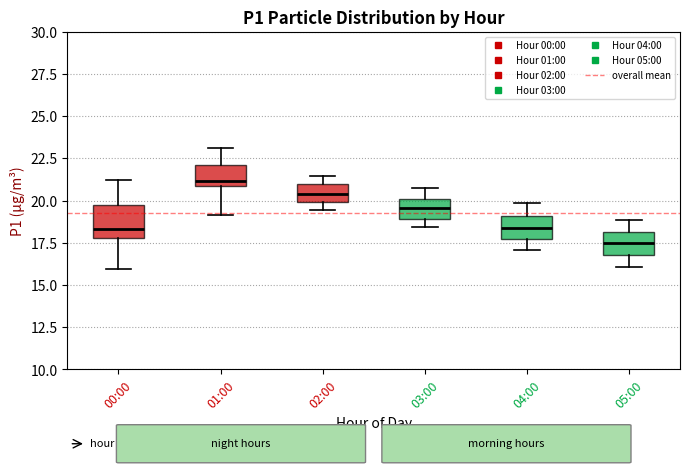

Reading left to right, read every box against the y-axis: the position of its median line, the range the box covers, and the ends of its whiskers. The values are not printed on the chart, so give them approximately, as read against the axis.

00:00: median 18.5, box 18.0 to 19.5, whiskers 16.0 to 21.5
01:00: median 21.0 (just above the box's lower edge), box 21.0 to 22.0, whiskers 19.0 to 23.0
02:00: median 20.5, box 20.0 to 21.0, whiskers 19.5 to 21.5
03:00: median 19.5, box 19.0 to 20.0, whiskers 18.5 to 21.0
04:00: median 18.5, box 17.5 to 19.0, whiskers 17.0 to 20.0
05:00: median 17.5, box 17.0 to 18.0, whiskers 16.0 to 19.0